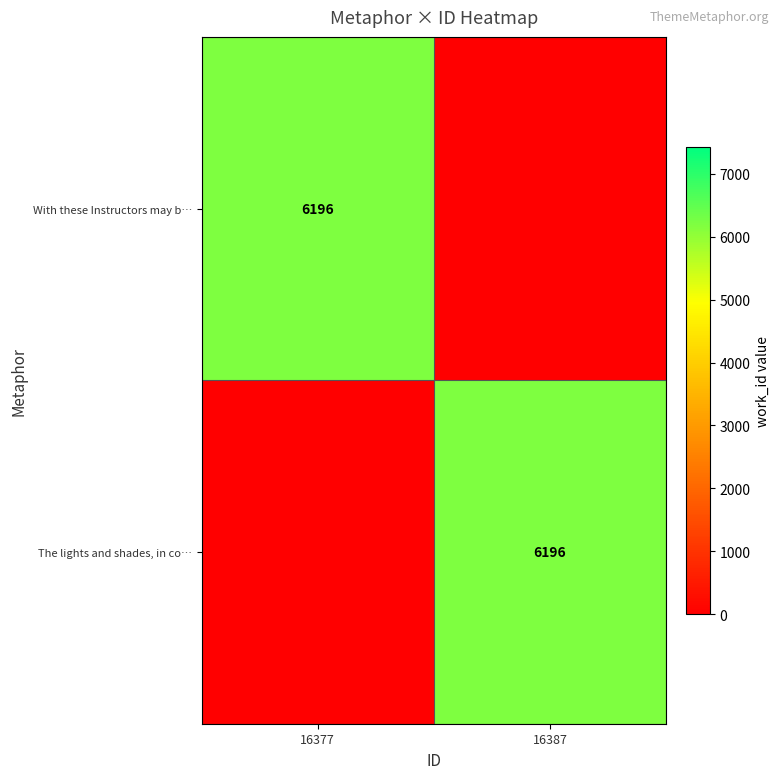

What is the spread (max minus min) of values at 16377?

6196